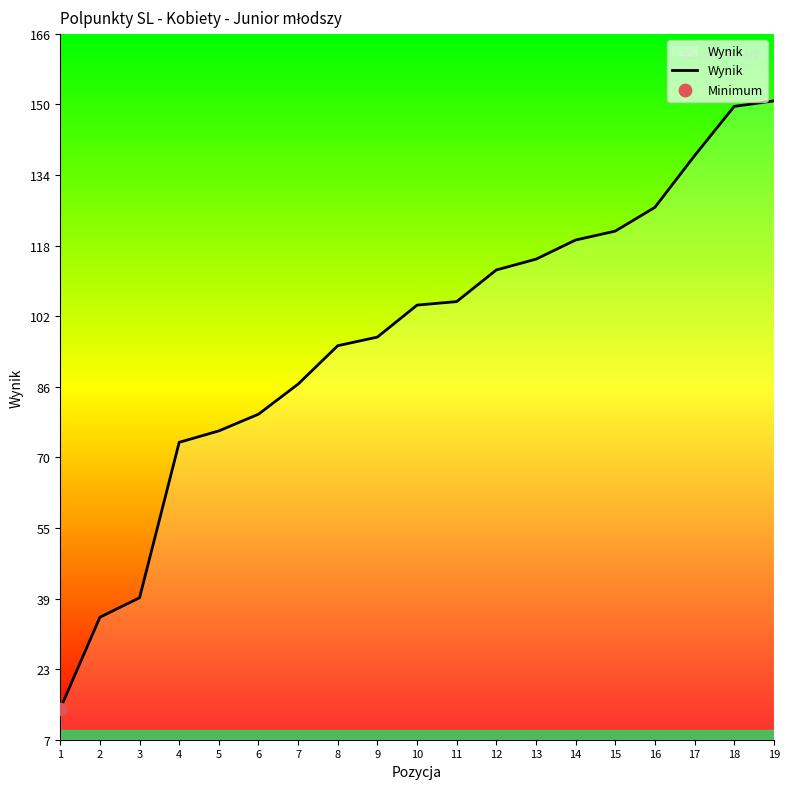

Approximately how many times larger is the value at 17 compared to 7?

1.6